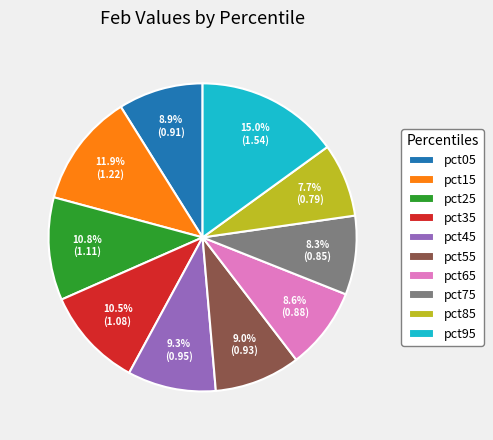

Is it true that pct75 is 8% of the pie?

True